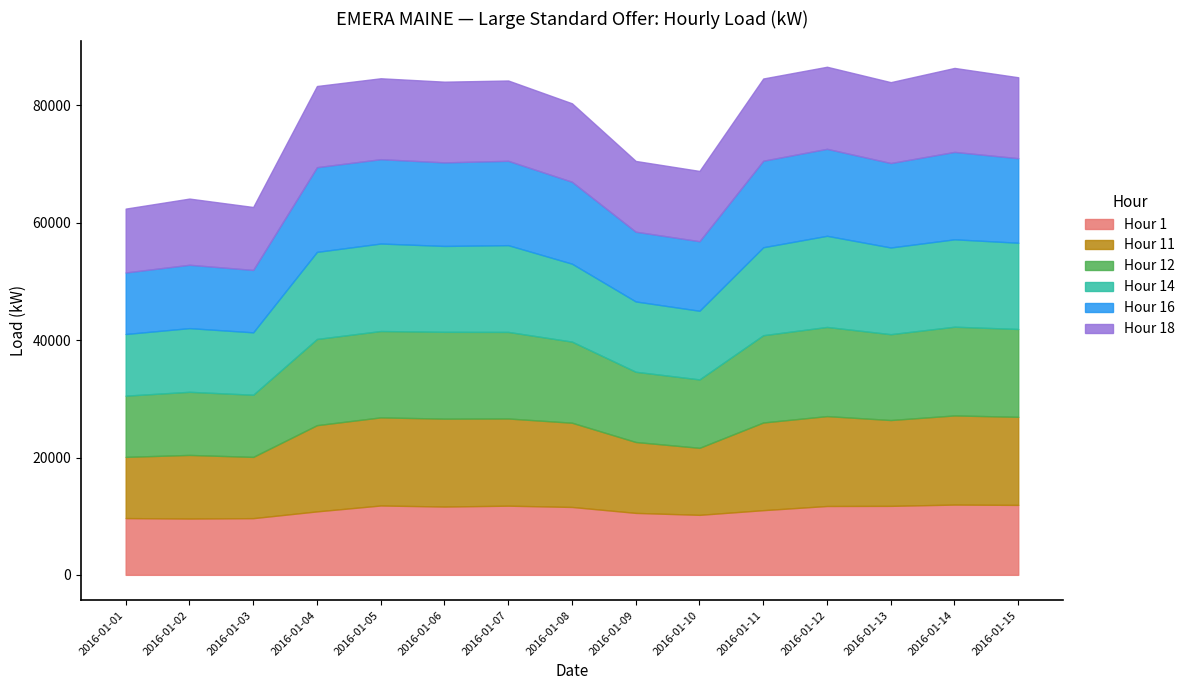

In Hour 12, how many points are higher than both neighbors (excluding endpoints)?

4